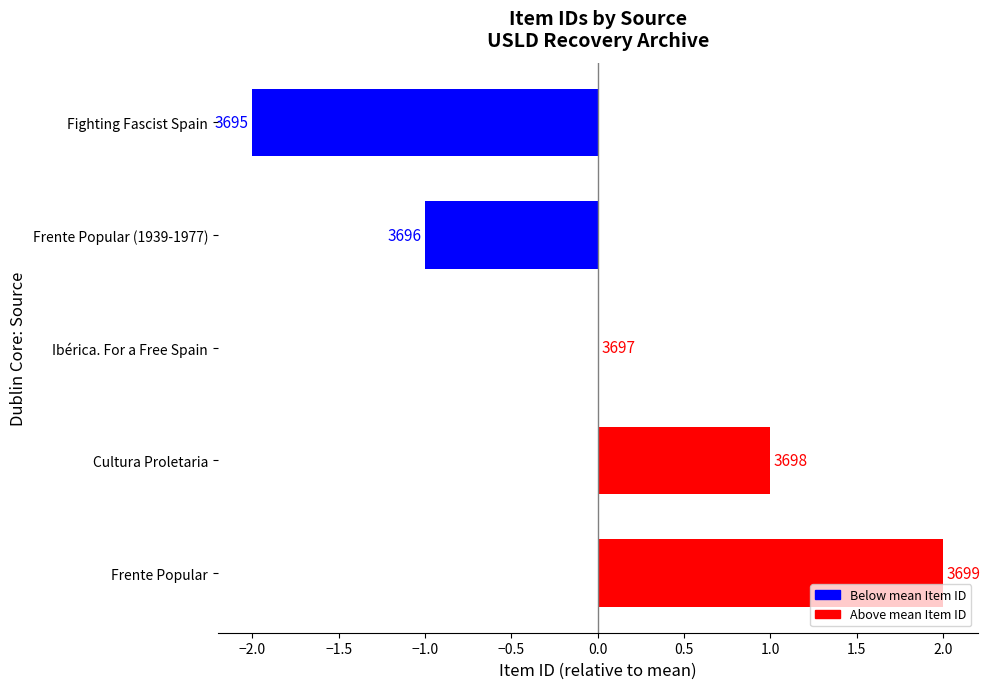

How many values are between -1 and 1?

3